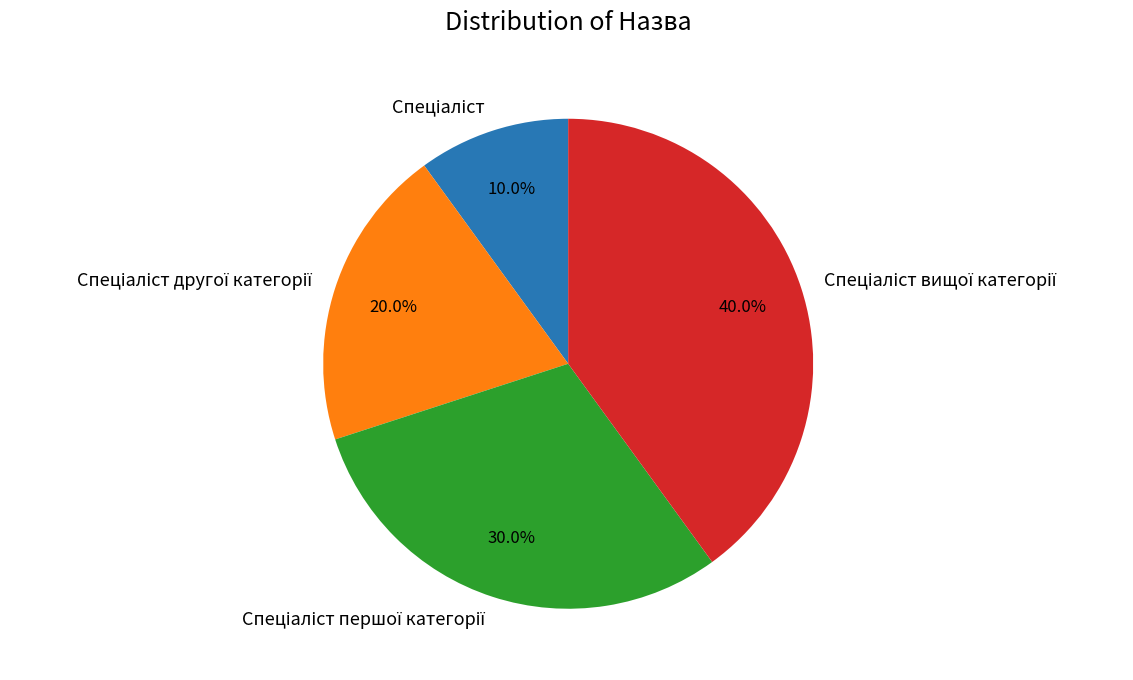

Is there any slice that represents more than half of the pie?

No